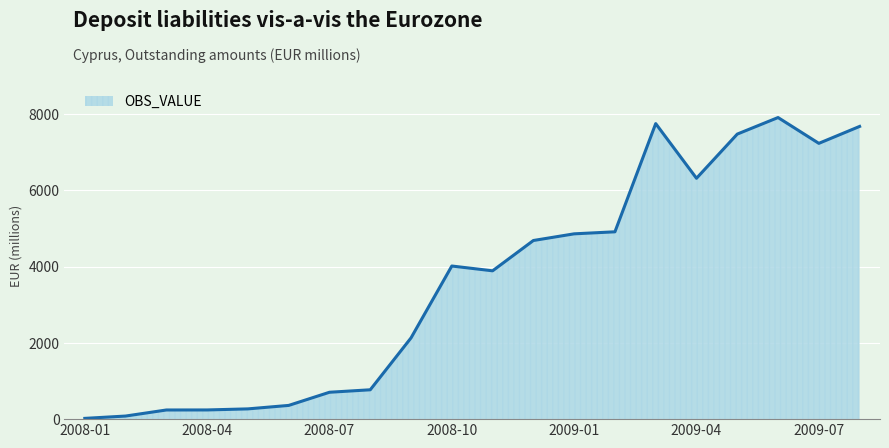

What is the difference between the maximum and minimum values?

7890